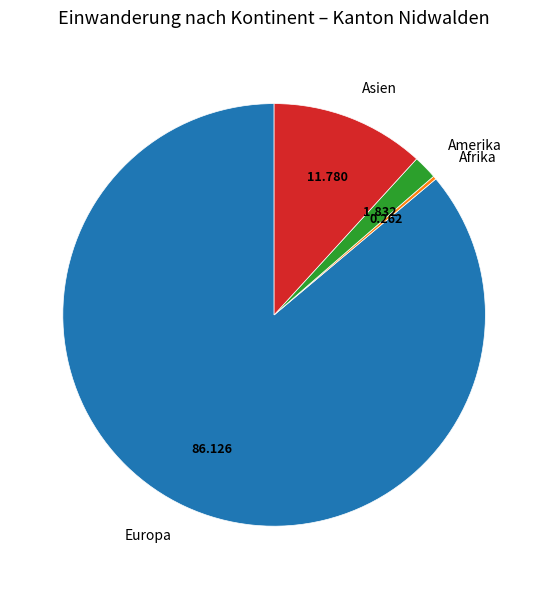

Is there any slice that represents more than half of the pie?

Yes